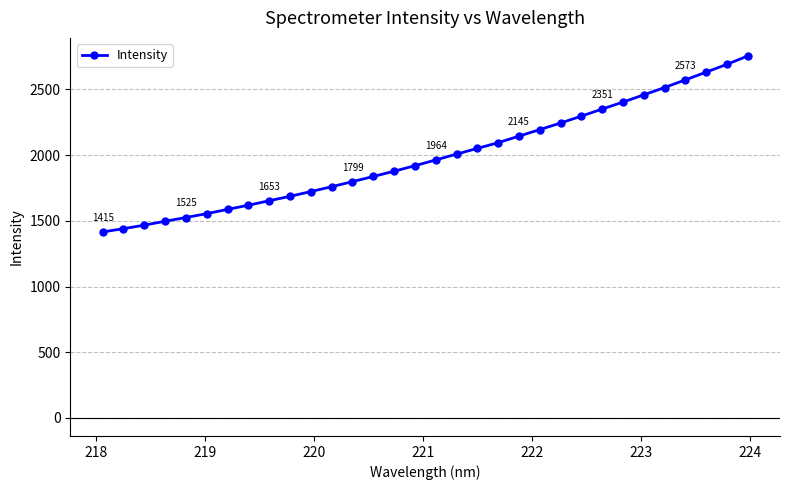

What is the minimum value shown in the chart?

1415.3